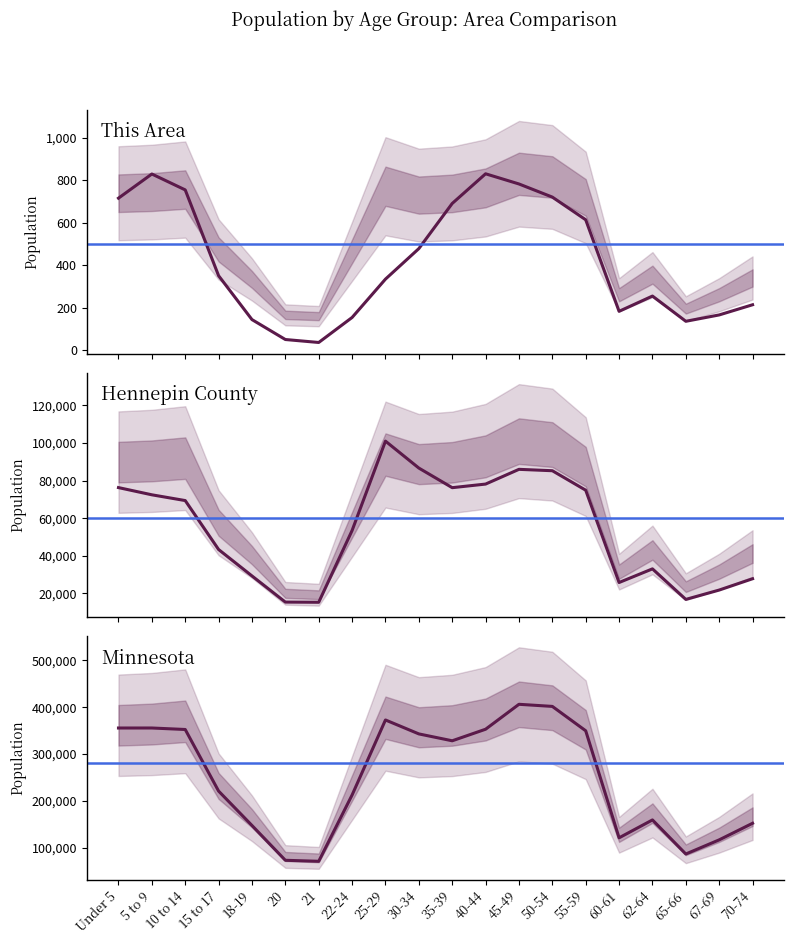

Does the chart have visible grid lines?

No